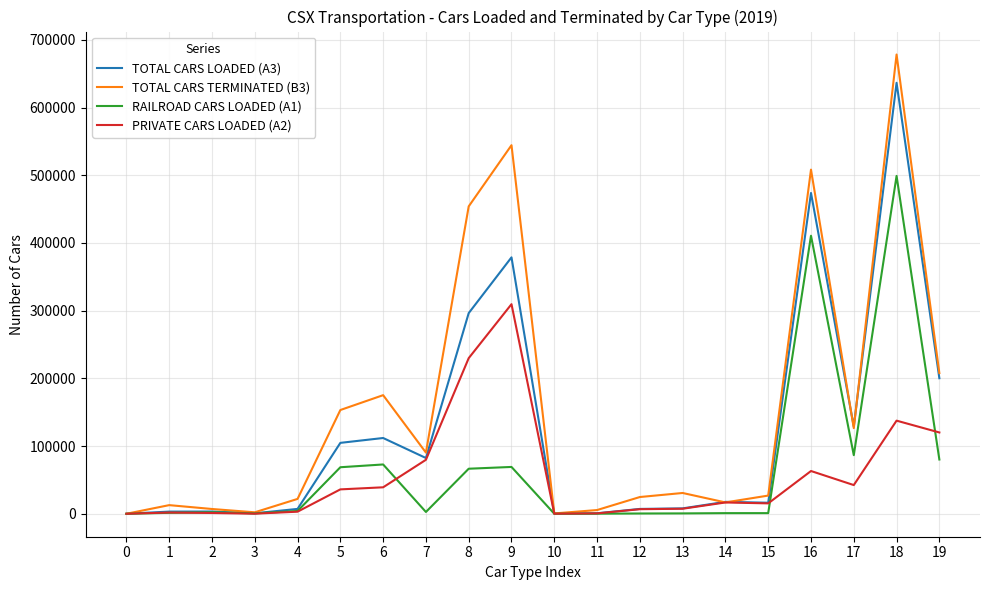

The value of PRIVATE CARS LOADED (A2) at 19 is 61805. True or false?

False